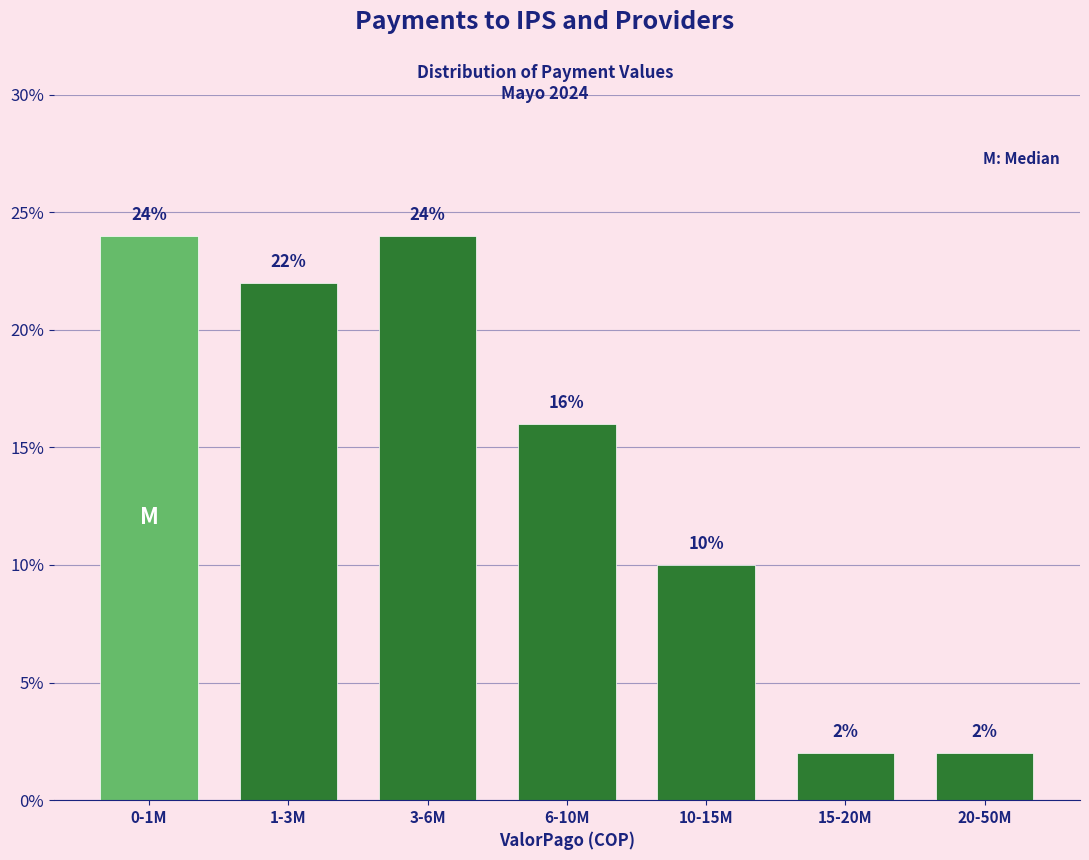

Reading right to left, extract all data points from this chart.

2	2	10	16	24	22	24